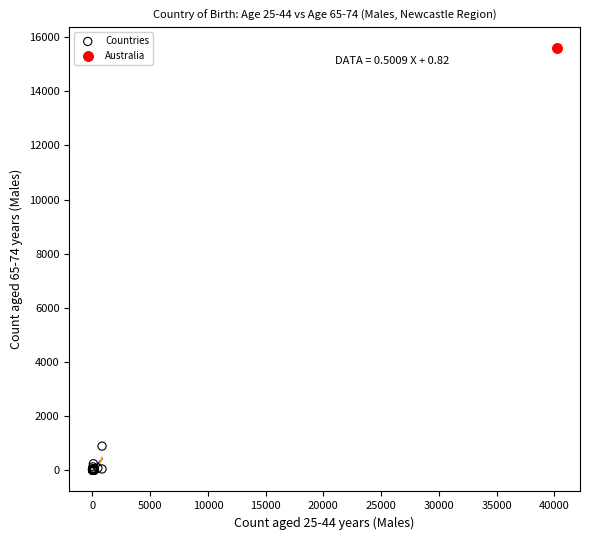

What are all the series names shown in the legend?

Countries, Australia